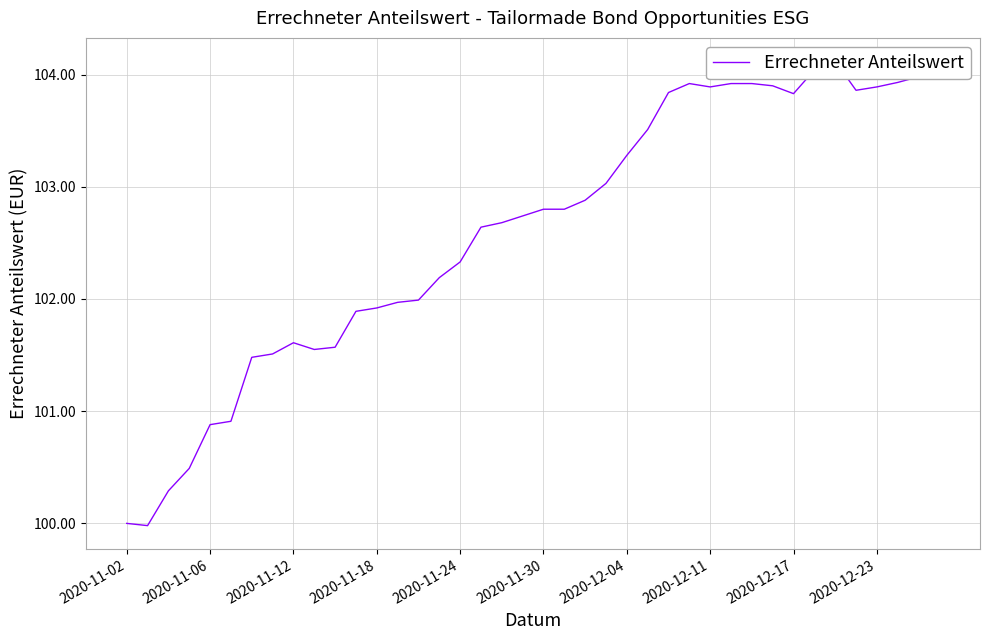

Where does the data first go above 102?

15